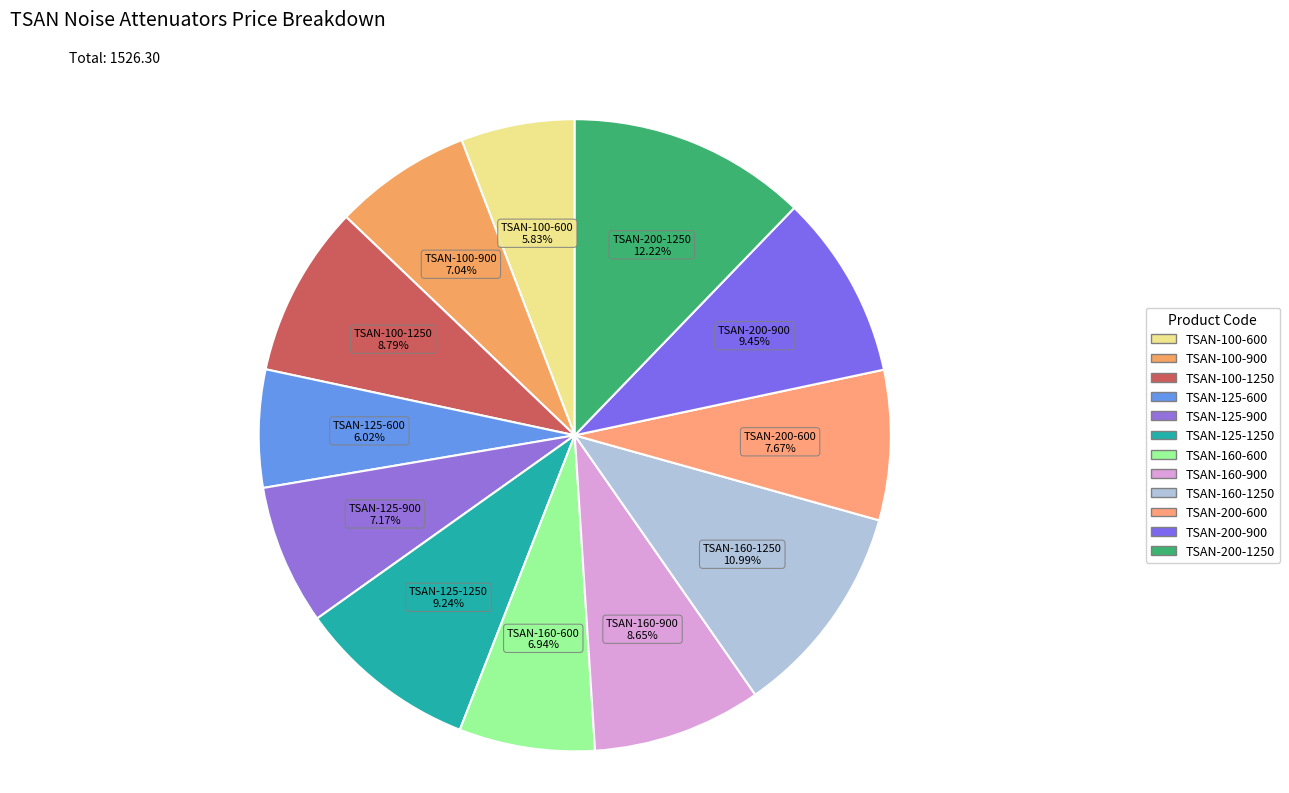

Is TSAN-160-900 the majority of the pie?

No